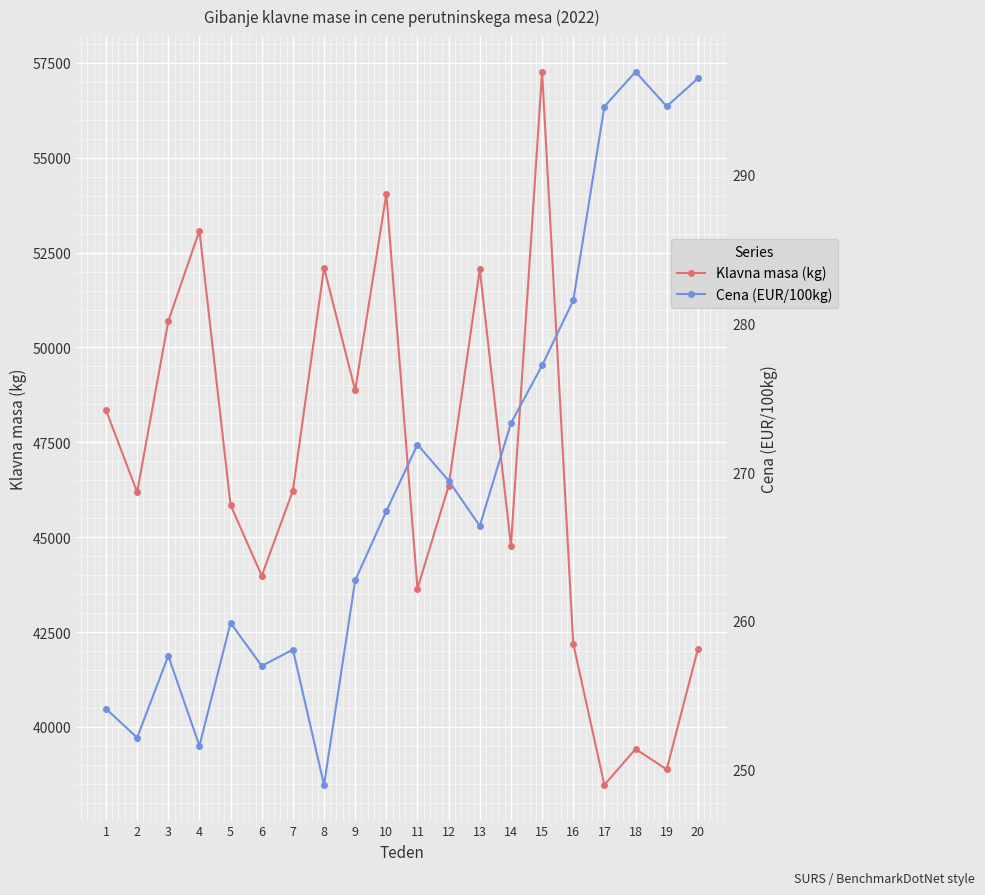

True or false: Klavna masa (kg) and Cena (EUR/100kg) intersect in this chart.

False